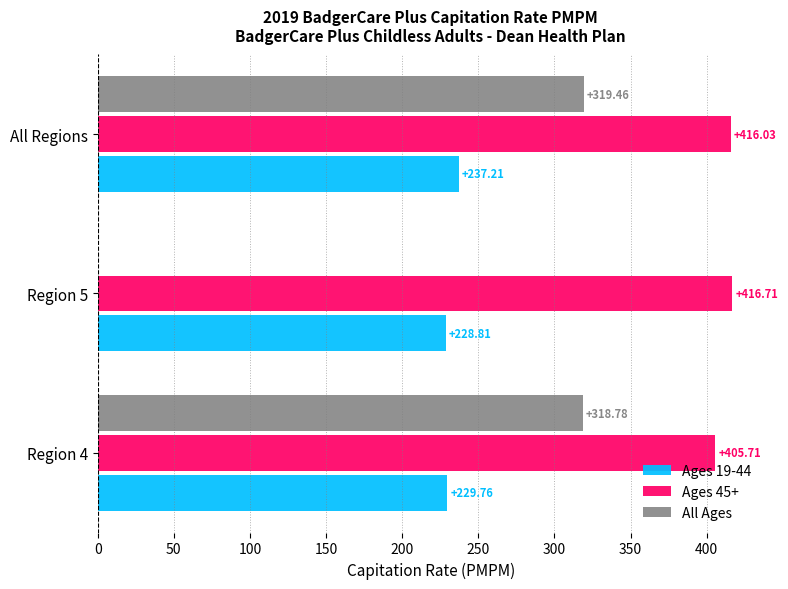

List the labels in order of Ages 45+ value, smallest first.

Region 4, All Regions, Region 5